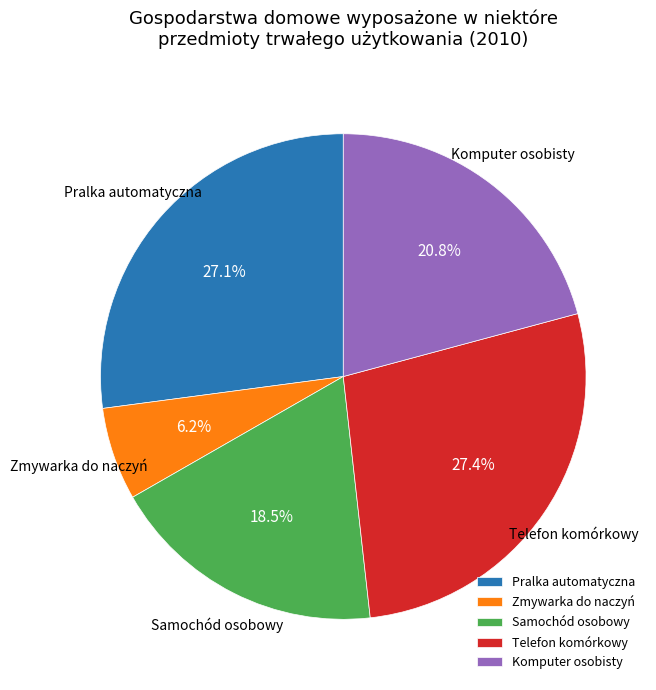

To the nearest percent, what is the difference between the largest and smallest slice percentages?

21%